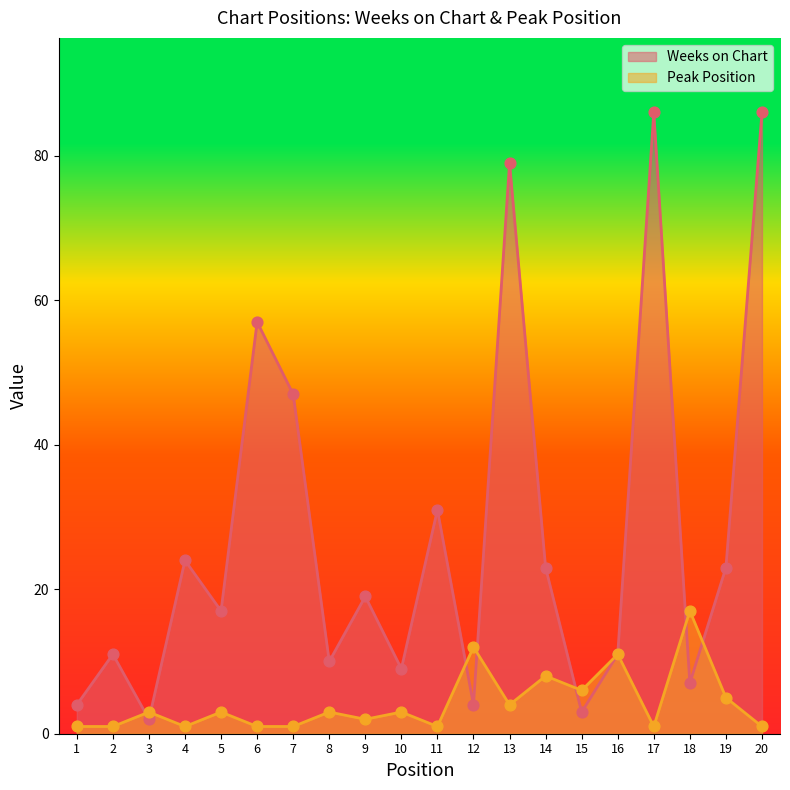

Which series reaches the minimum Y coordinate?

Peak Position